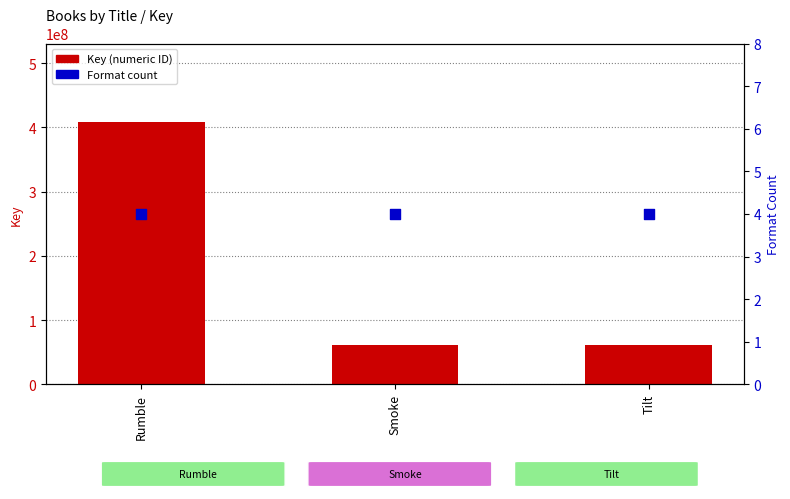

Is the value of Key at Rumble greater than the value of Format count at Smoke?

Yes